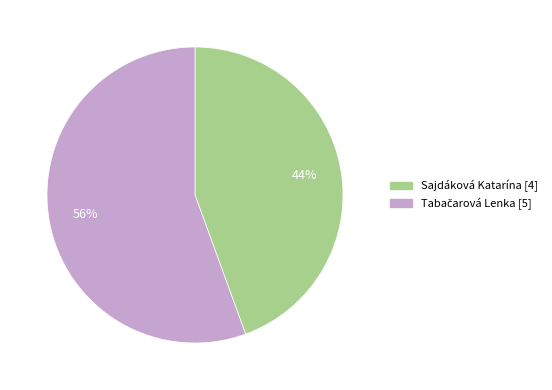

To the nearest percent, what is the average slice percentage?

50%